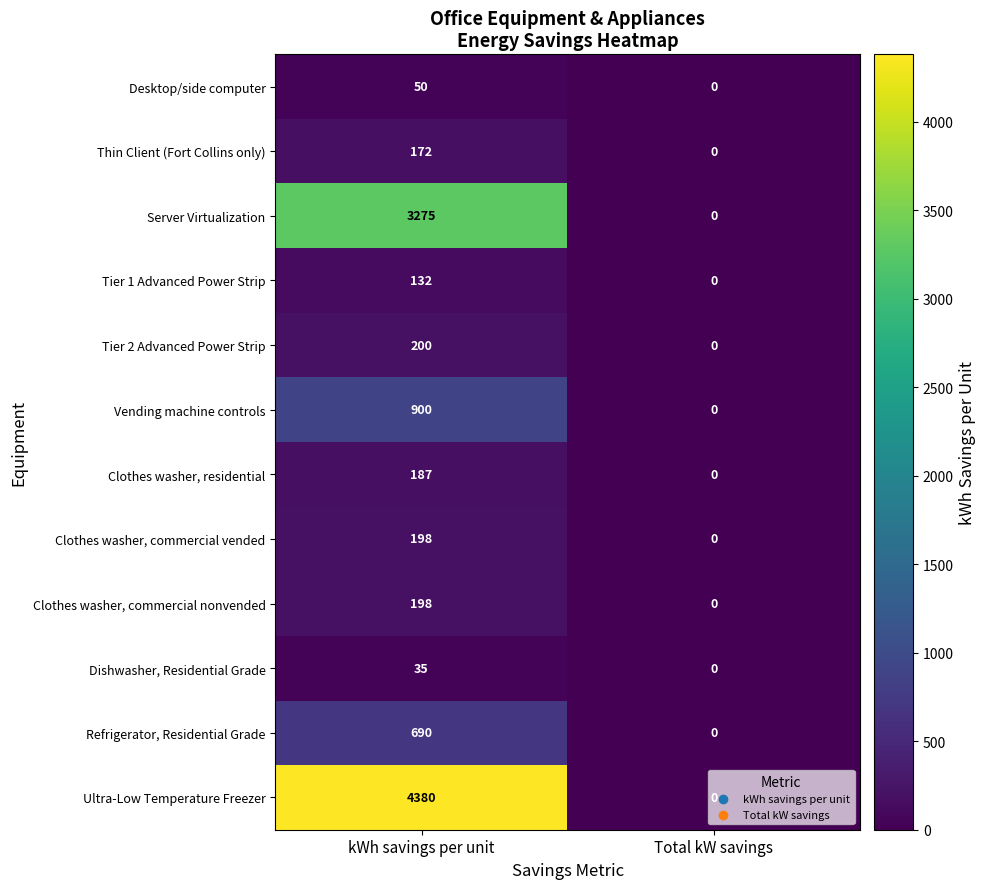

Is the value of Server Virtualization at Total kW savings greater than the value of Desktop/side computer at kWh savings per unit?

No